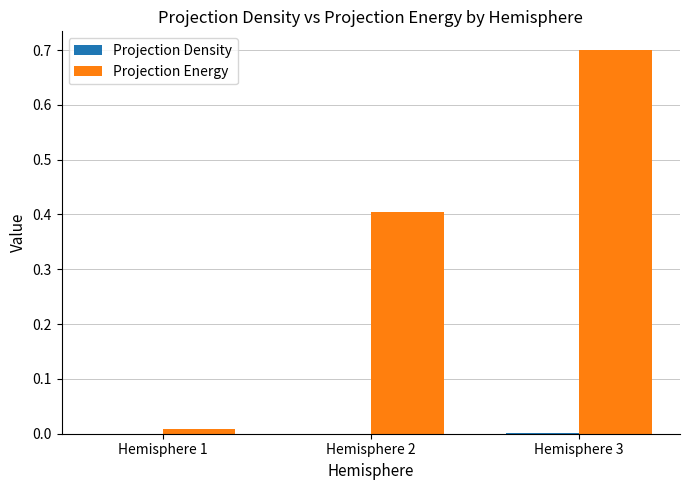

Which label corresponds to the largest value in the chart?

Hemisphere 3